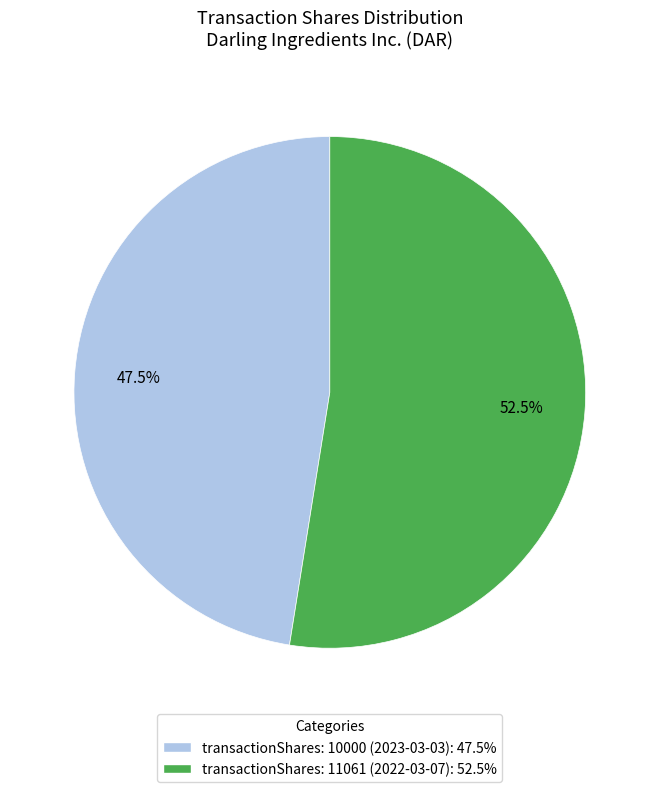

How many slices are in this pie chart?

2